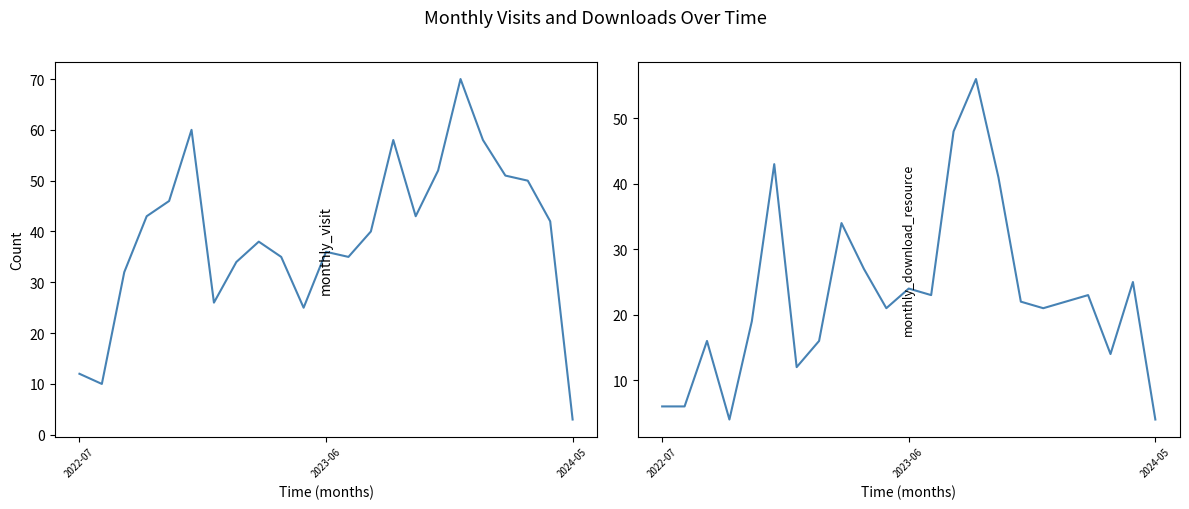

What are all the series names shown in the legend?

monthly_visit, monthly_download_resource